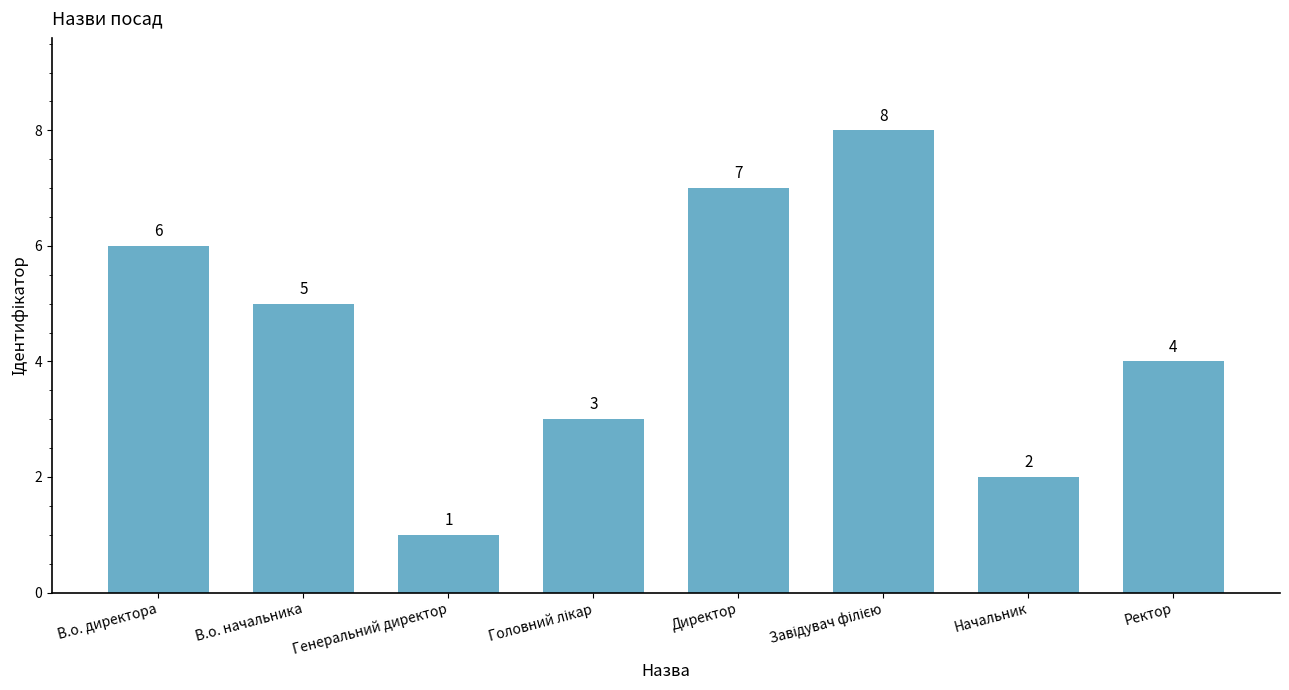

What is the sum of all values?

36